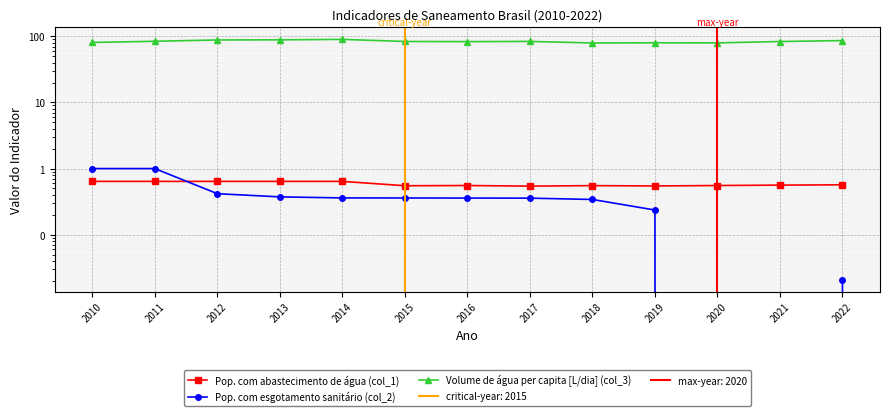

What is the value of the Pop. com abastecimento de água (col_1) point at the 11th from the left?

0.6